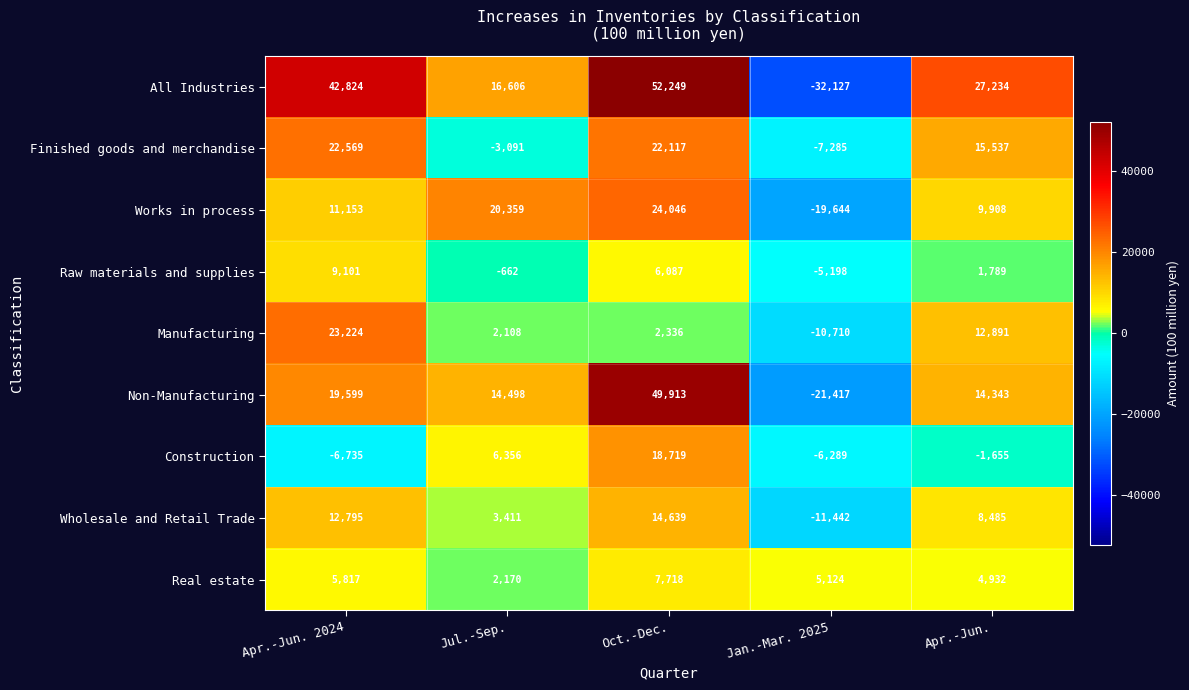

What is the total value across all series at Jan.-Mar. 2025?

-108988